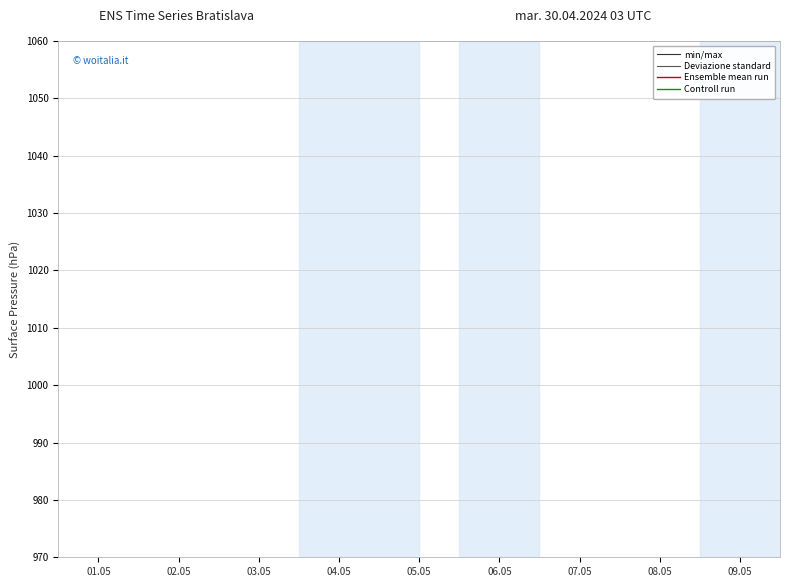

Does the chart display data point markers on the line(s)?

No